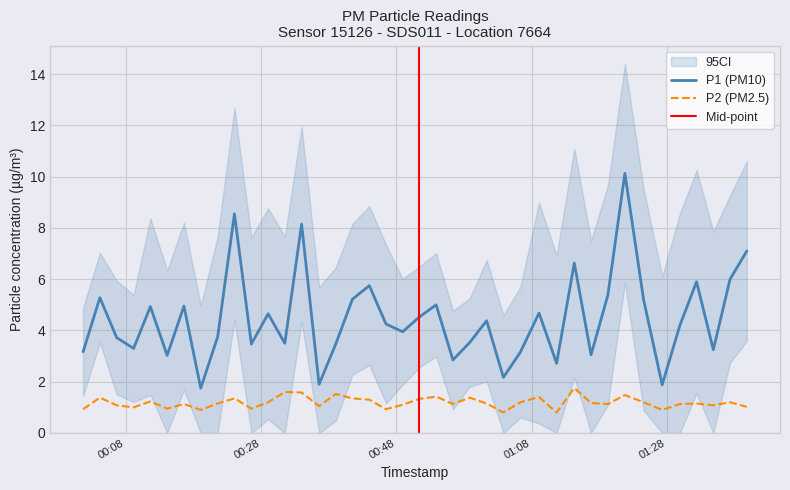

How many data points does each series have?

40